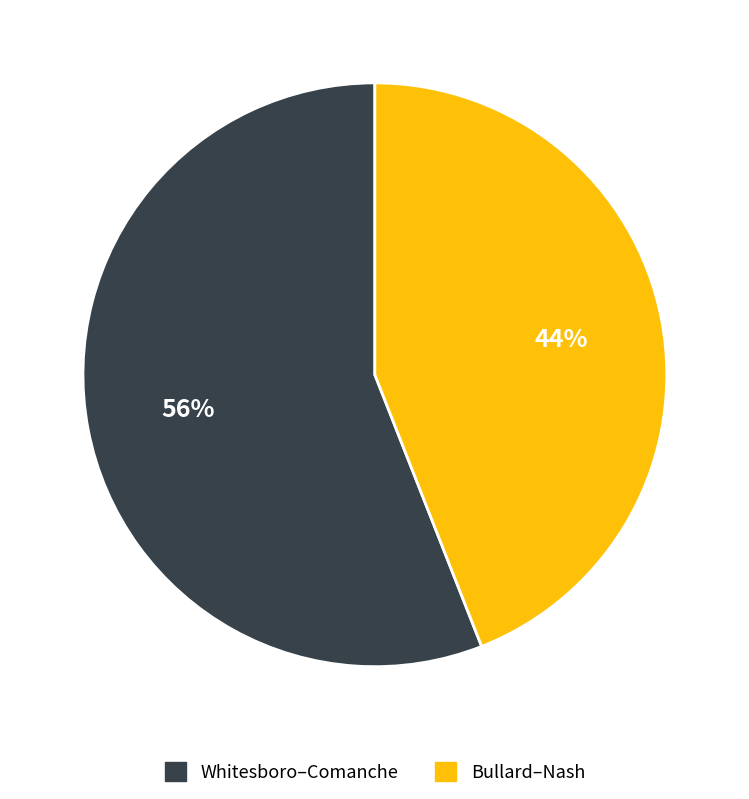

Do Whitesboro–Comanche and Bullard–Nash together represent more than half of the pie?

Yes